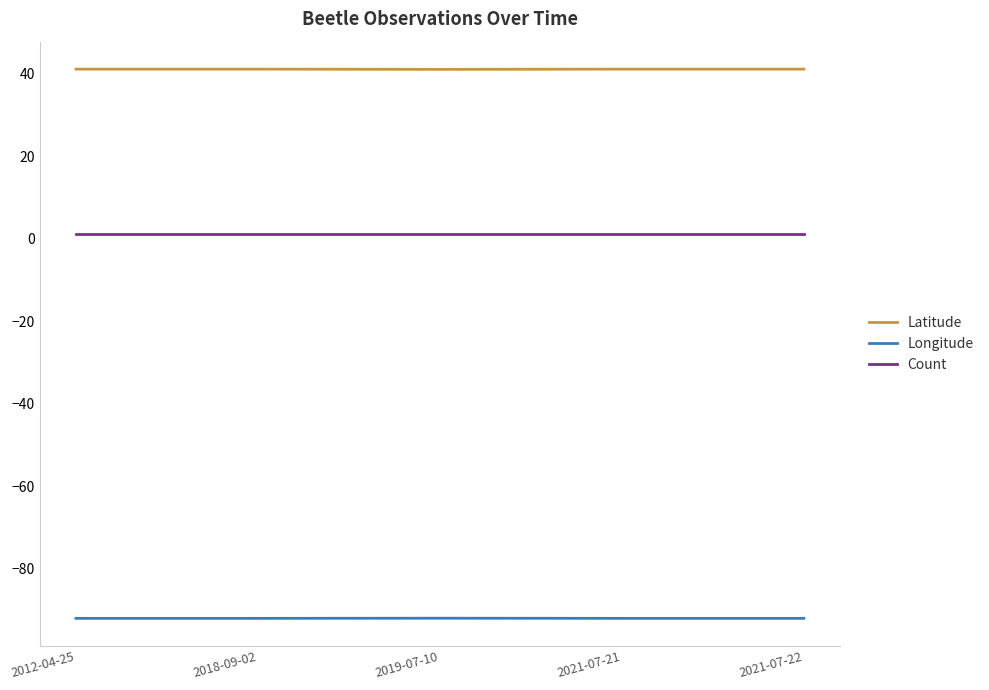

True or false: Count and Longitude intersect in this chart.

False